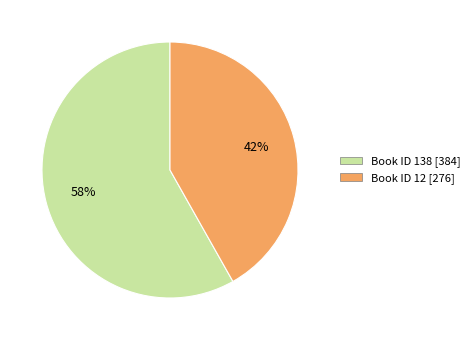

To the nearest percent, what is the average slice percentage?

50%